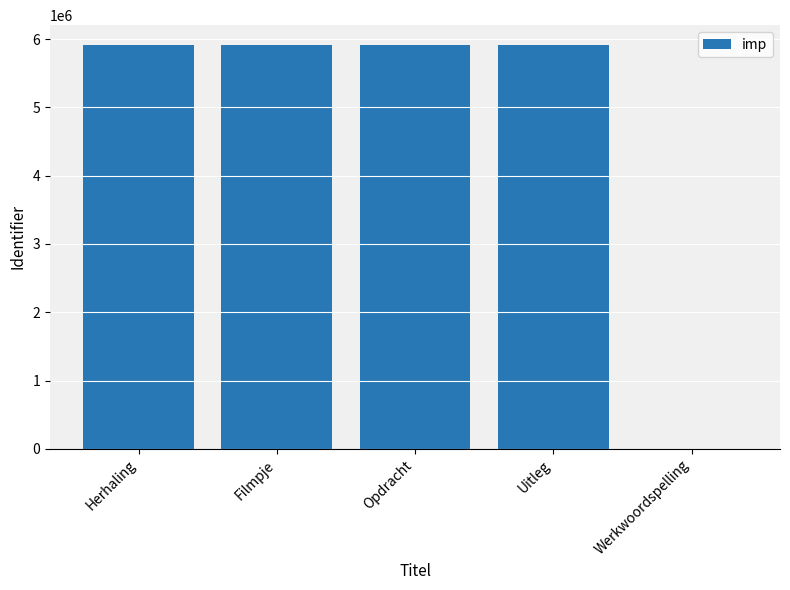

What is the greatest value displayed?

5908211